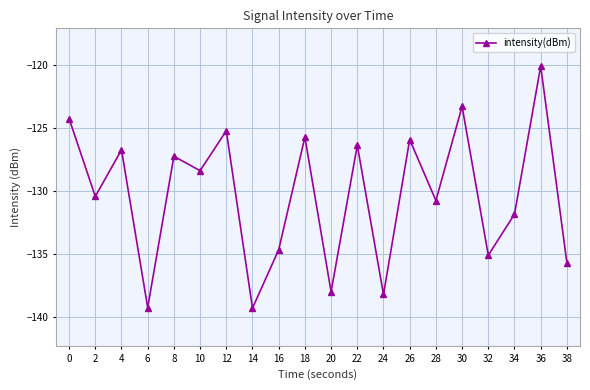

What is the difference between the maximum and minimum values?

19.2